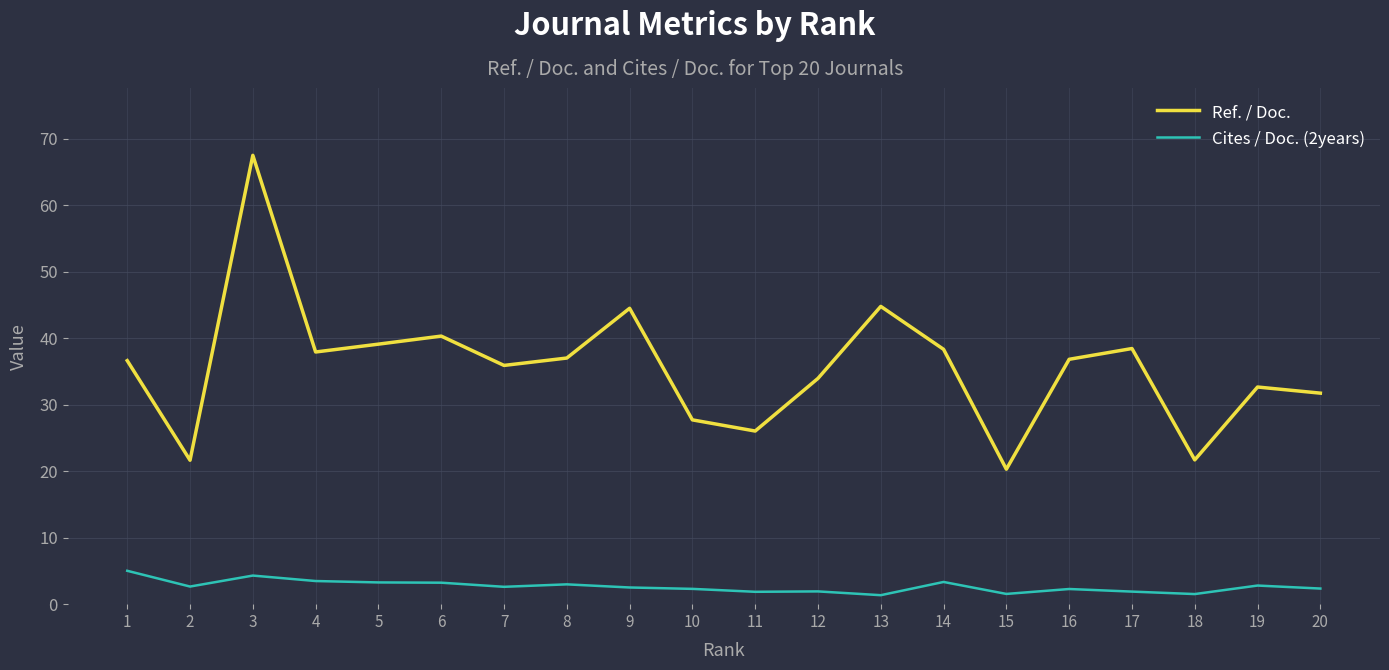

True or false: Cites / Doc. (2years) and Ref. / Doc. cross at least once.

False